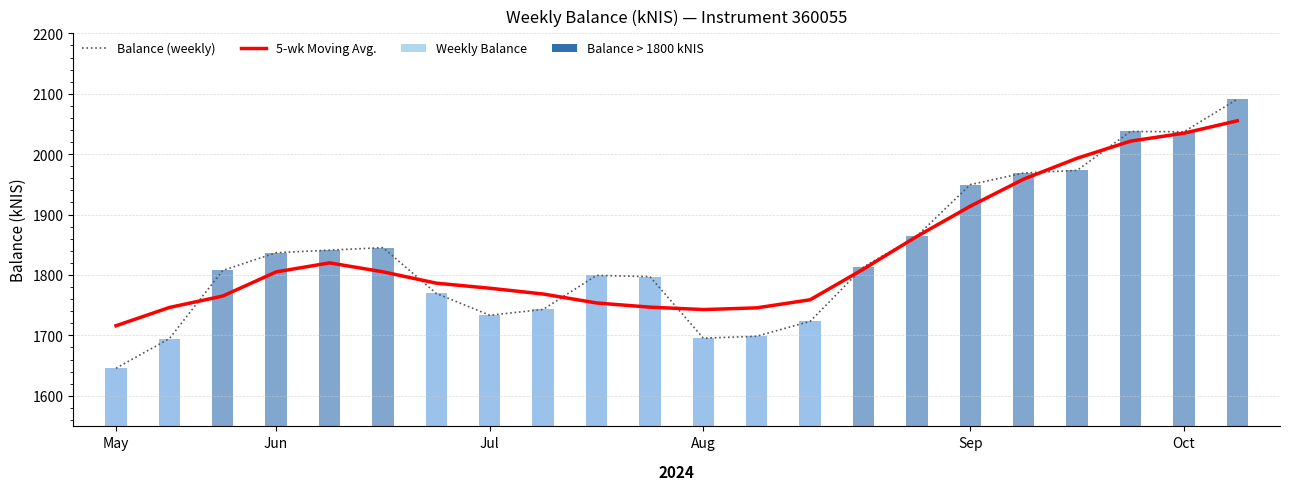

What is the difference between the 5-wk Moving Avg. values at 12 and 11?

2.8